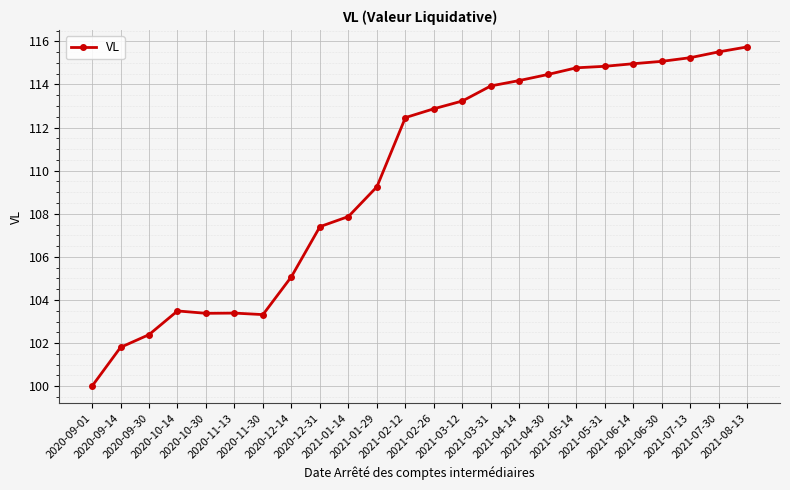

True or false: there are more than 0 points higher than both neighbors.

True